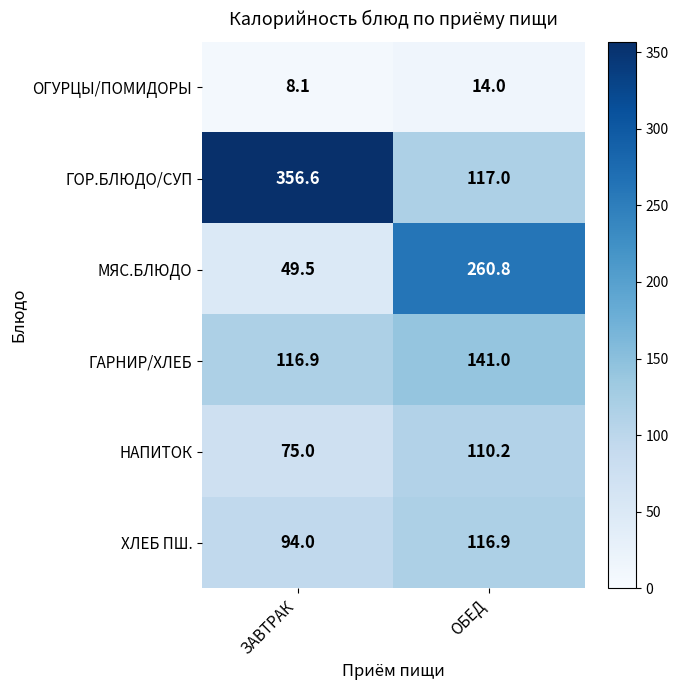

Rank the series by their maximum value, from highest to lowest.

ГОР.БЛЮДО/СУП, МЯС.БЛЮДО, ГАРНИР/ХЛЕБ, ХЛЕБ ПШ., НАПИТОК, ОГУРЦЫ/ПОМИДОРЫ